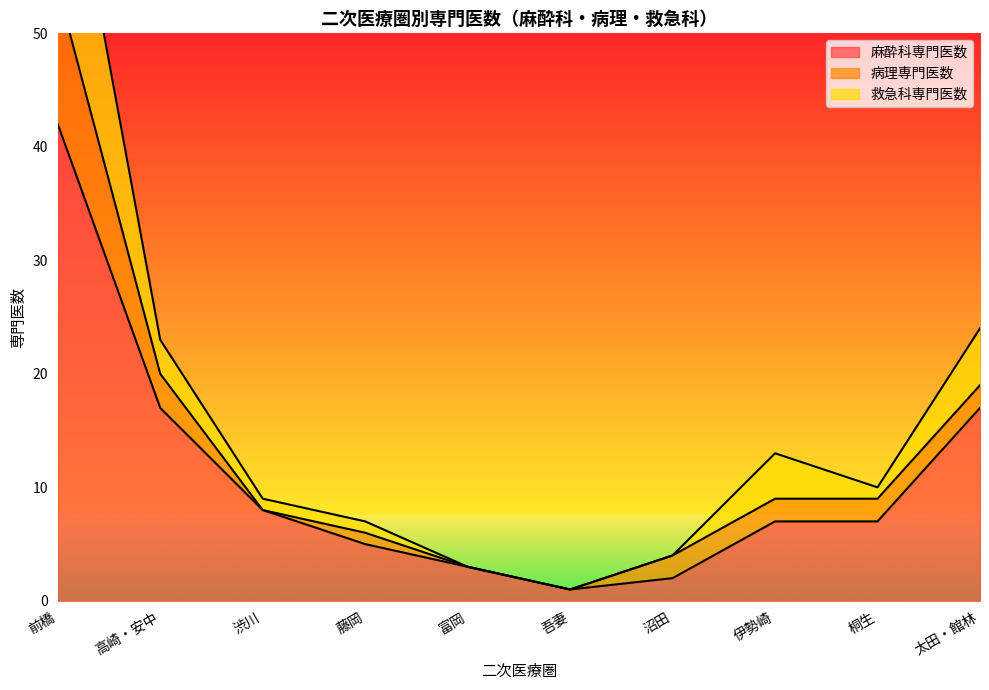

True or false: 救急科専門医数 and 麻酔科専門医数 cross at least once.

False